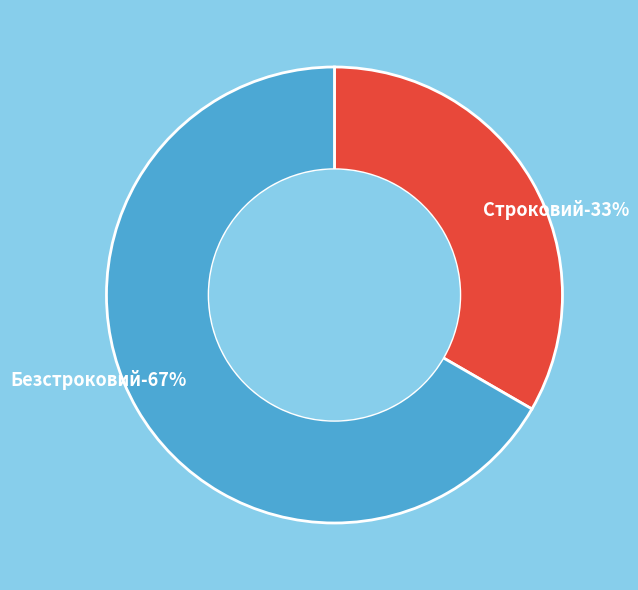

Count the number of slices in the pie.

2